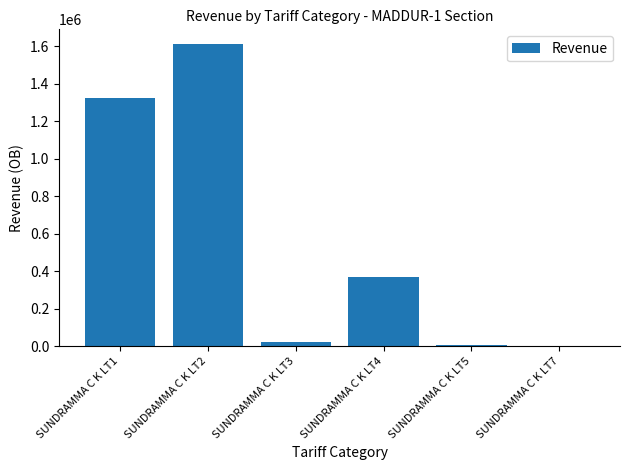

Where does the data first go above 370190?

SUNDRAMMA C K LT1